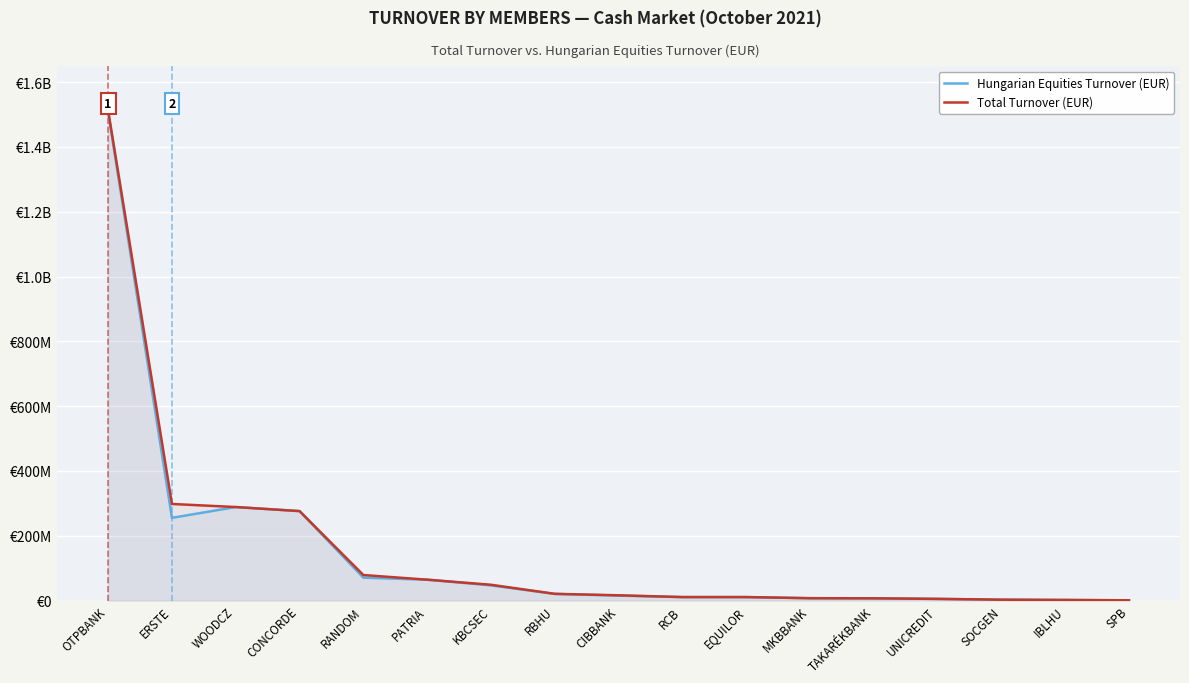

True or false: Total Turnover (EUR) and Hungarian Equities Turnover (EUR) cross at least once.

False